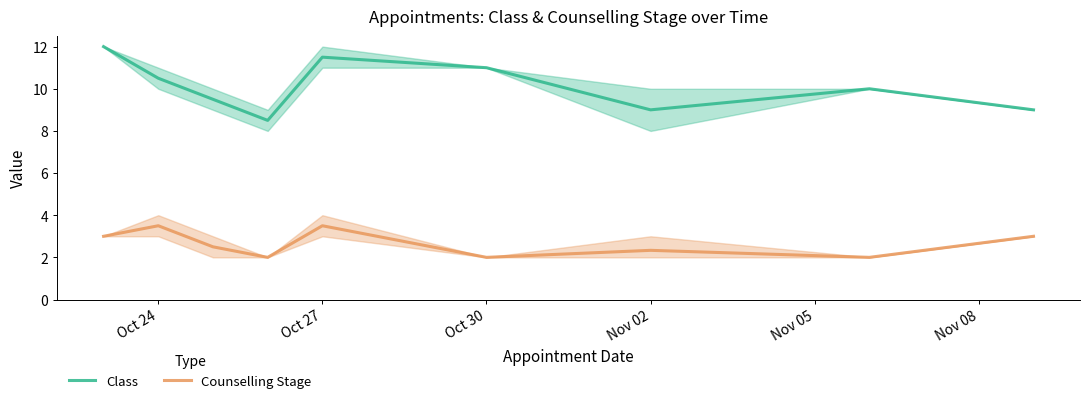

Reading left to right, transcribe all the data shown in this chart.

Class: 12.0	10.5	9.5	8.5	11.5	11.0	9.0	10.0	9.0
Counselling Stage: 3.0	3.5	2.5	2.0	3.5	2.0	2.3	2.0	3.0